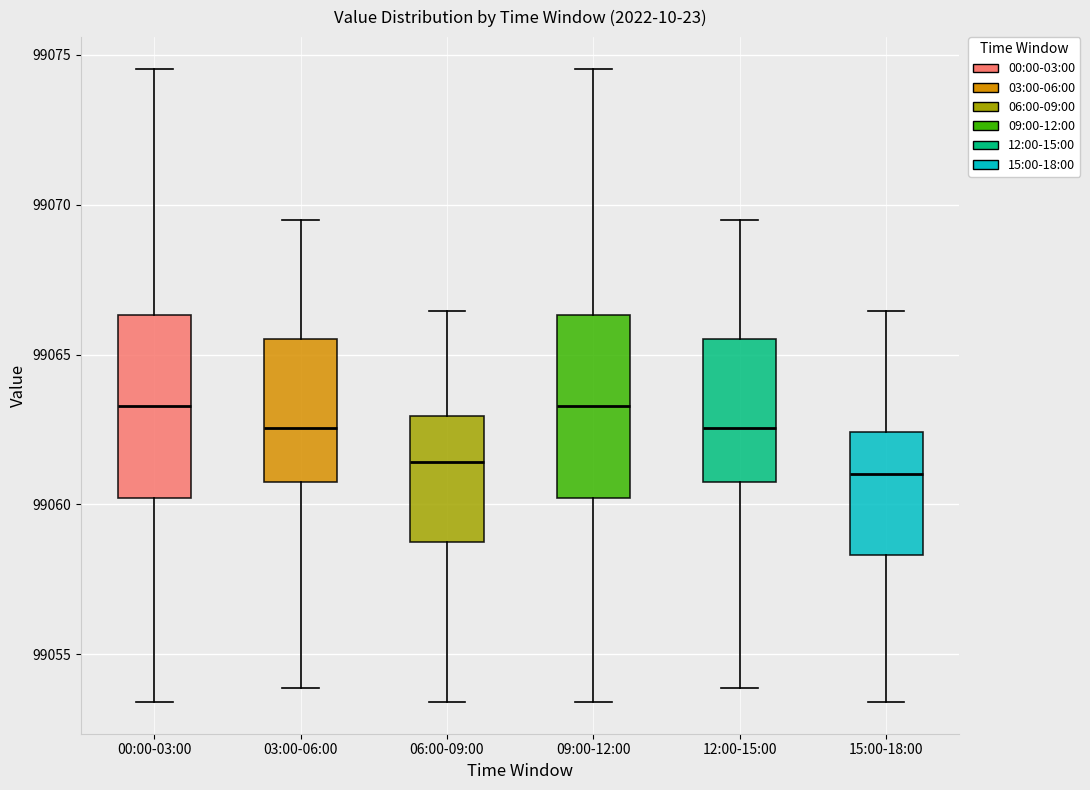

Reading left to right, read every box against the y-axis: the position of its median line, the range the box covers, and the ends of its whiskers. The values are not printed on the chart, so give them approximately, as read against the axis.

00:00-03:00: median 99063.5, box 99060.0 to 99066.5, whiskers 99053.5 to 99074.5
03:00-06:00: median 99062.5, box 99061.0 to 99065.5, whiskers 99054.0 to 99069.5
06:00-09:00: median 99061.5, box 99059.0 to 99063.0, whiskers 99053.5 to 99066.5
09:00-12:00: median 99063.5, box 99060.0 to 99066.5, whiskers 99053.5 to 99074.5
12:00-15:00: median 99062.5, box 99061.0 to 99065.5, whiskers 99054.0 to 99069.5
15:00-18:00: median 99061.0, box 99058.5 to 99062.5, whiskers 99053.5 to 99066.5